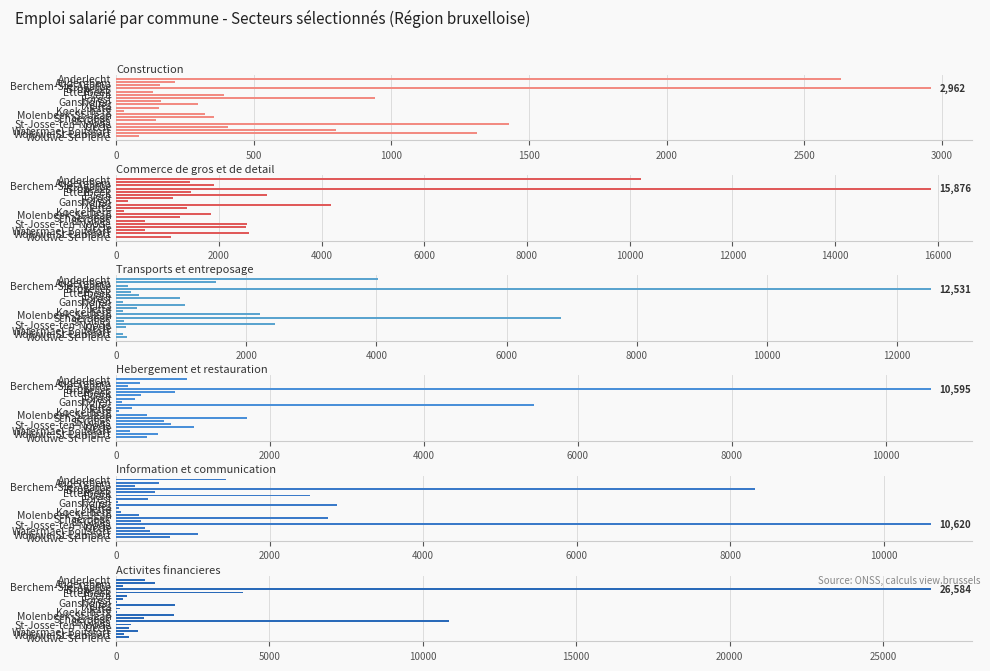

Which series has the largest total across all categories?

Commerce de gros et de detail